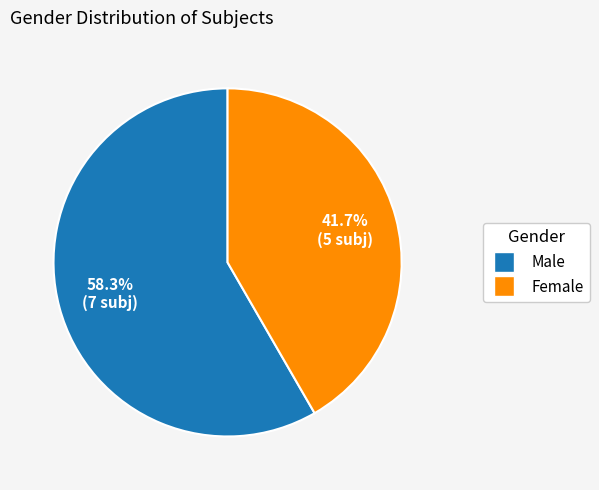

Between Male and Female, which is larger?

Male